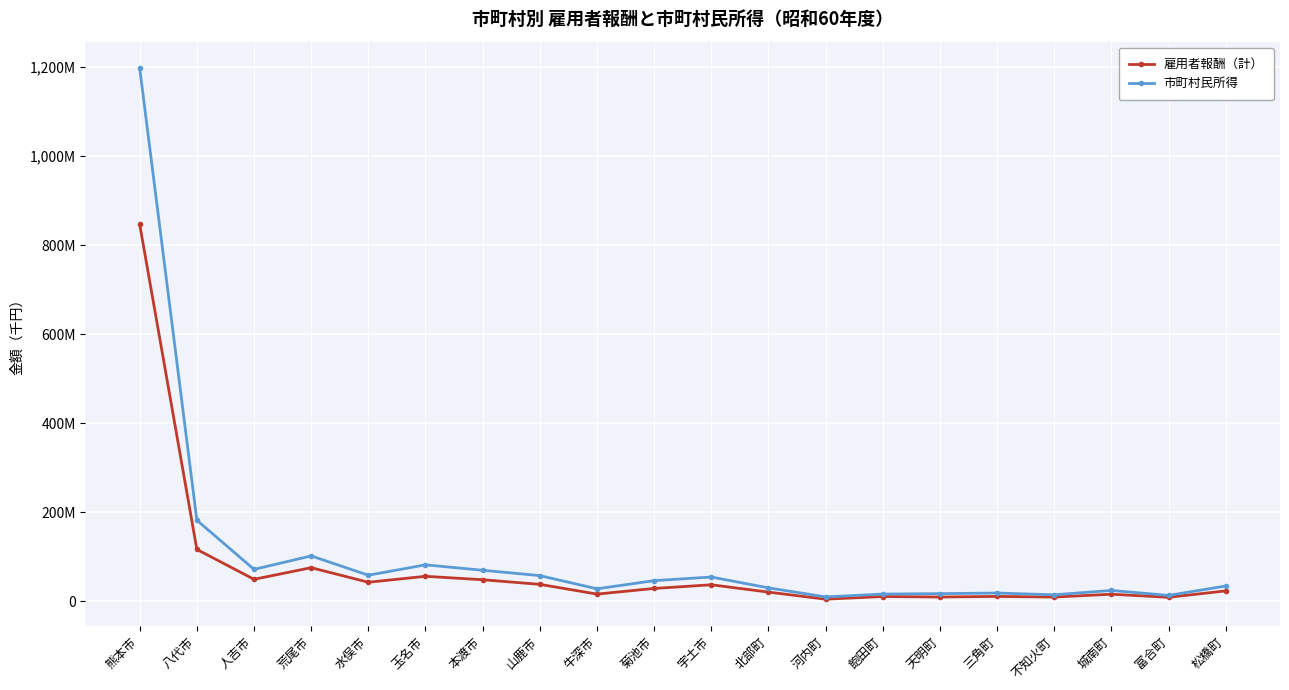

Is this an area chart (filled region under the line)?

No